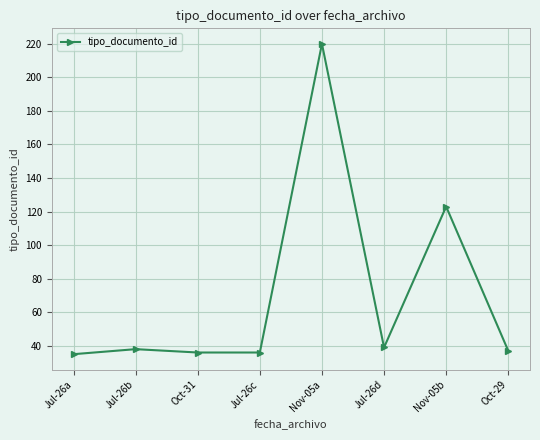

Which category has the highest value across all series?

Nov-05a